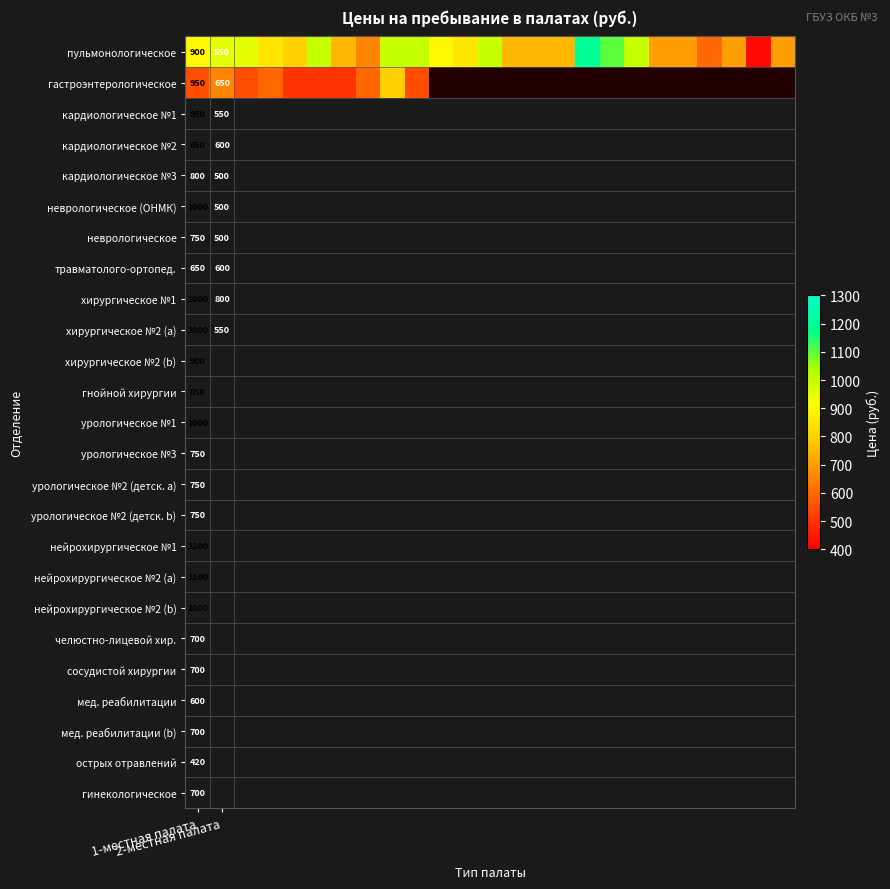

Where is гастроэнтерологическое nearest to the value 650?

2-местная палата